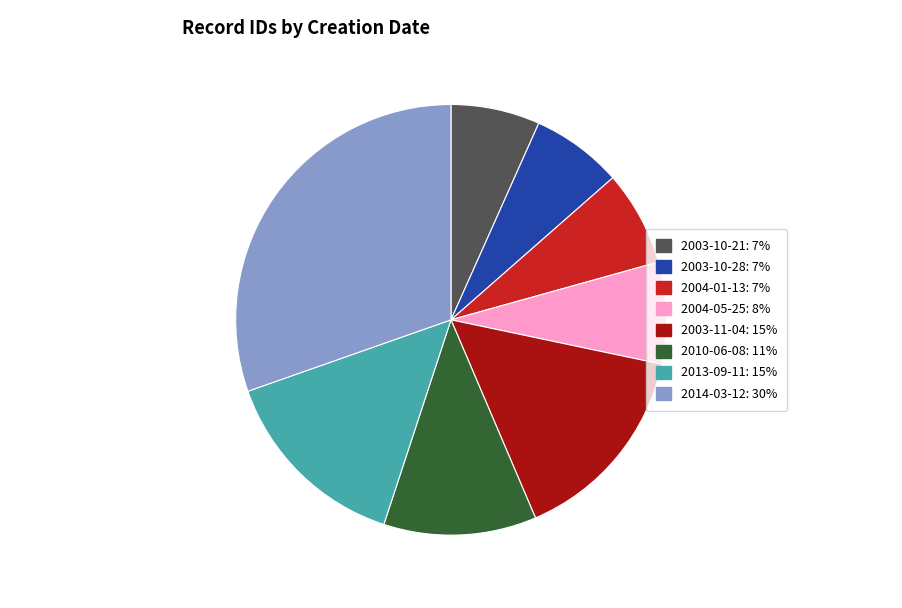

How many segments does this pie chart have?

8